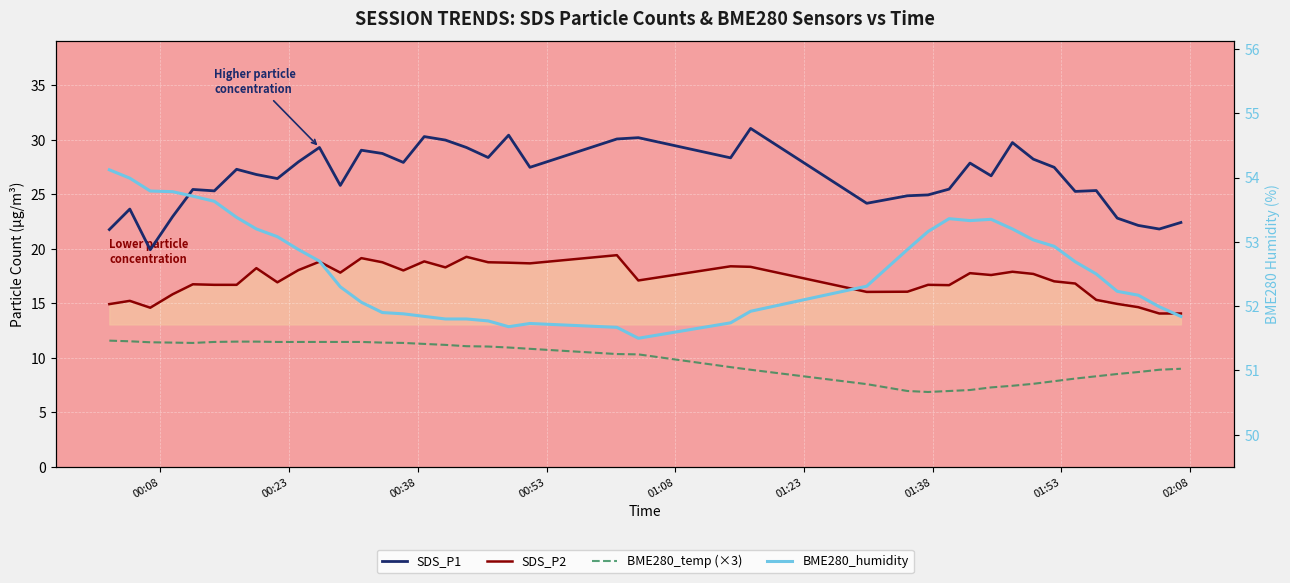

True or false: SDS_P2 and BME280_humidity cross at least once.

False